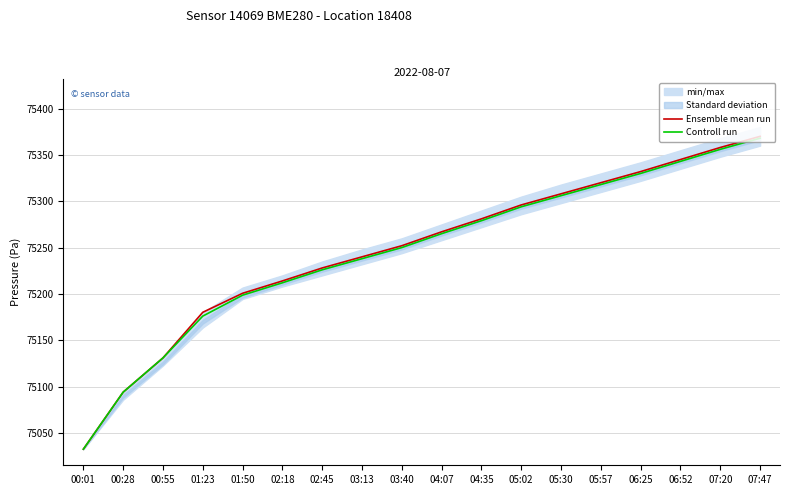

How many lines are shown in the chart?

2